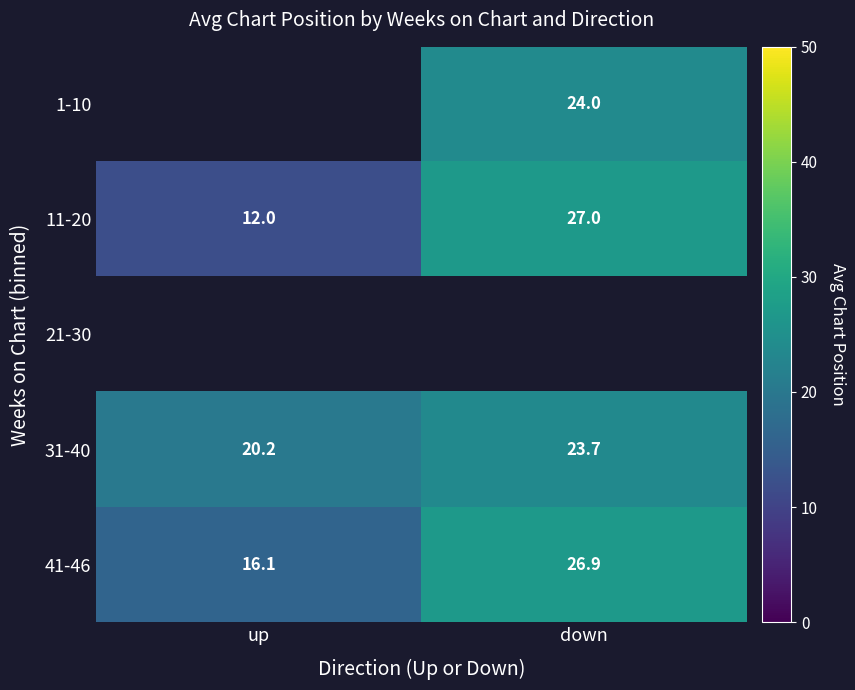

The value of 11-20 at down is 43.0. True or false?

False